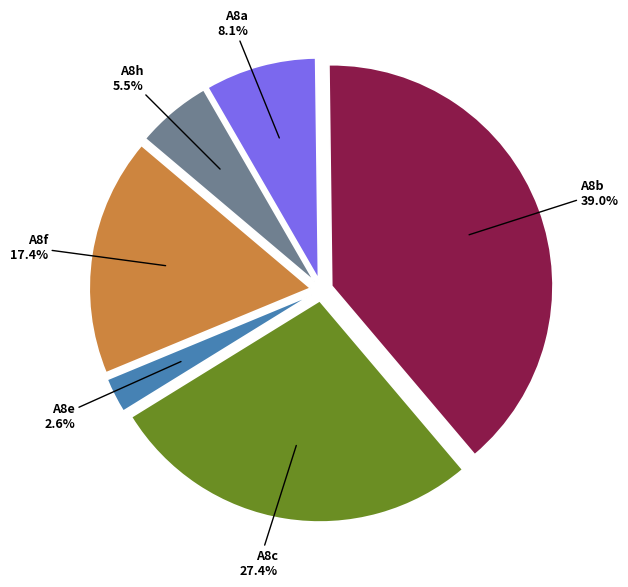

Rank the categories by value from highest to lowest.

A8b, A8c, A8f, A8a, A8h, A8e